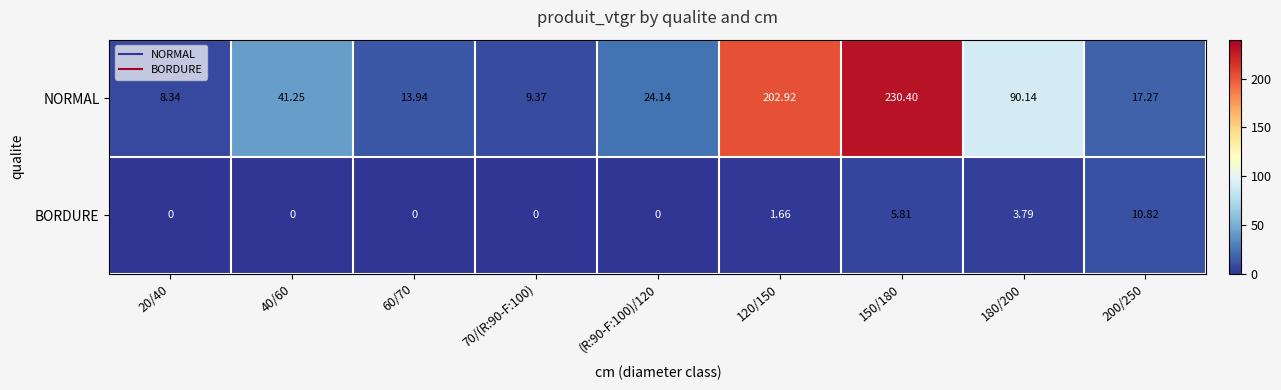

Rank the series by their average value, from lowest to highest.

BORDURE, NORMAL